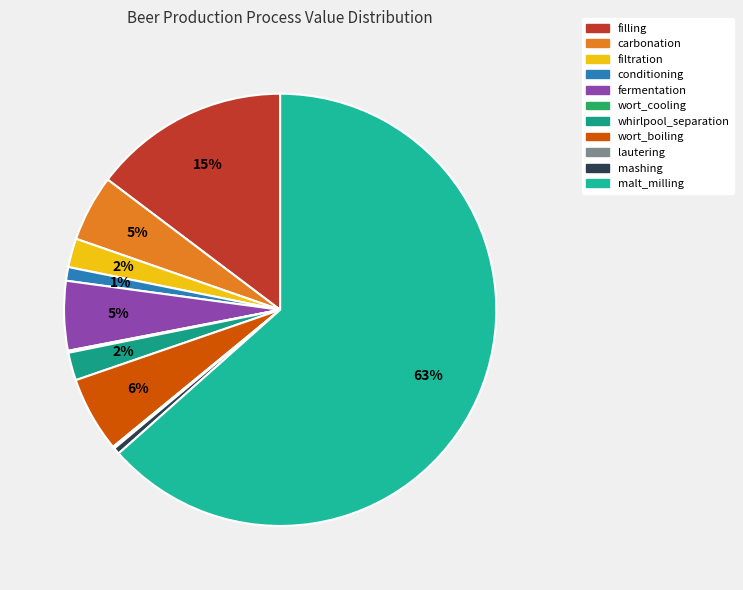

What percentage is the filling slice, to the nearest percent?

15%